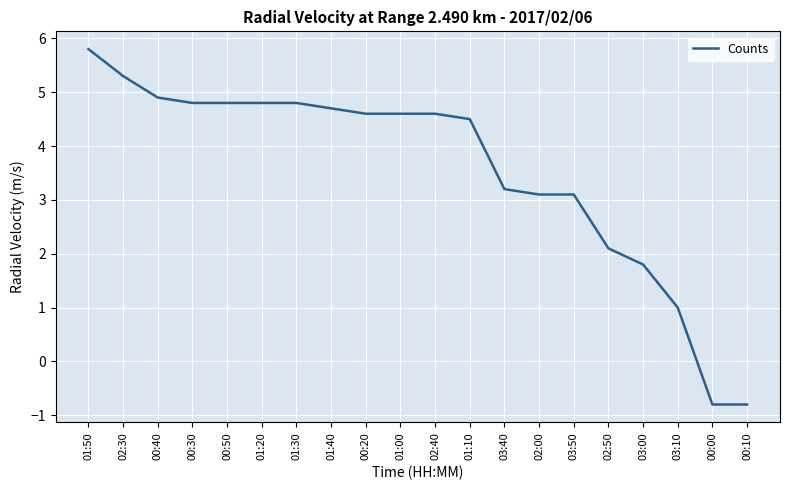

What position from the right is 03:00?

4